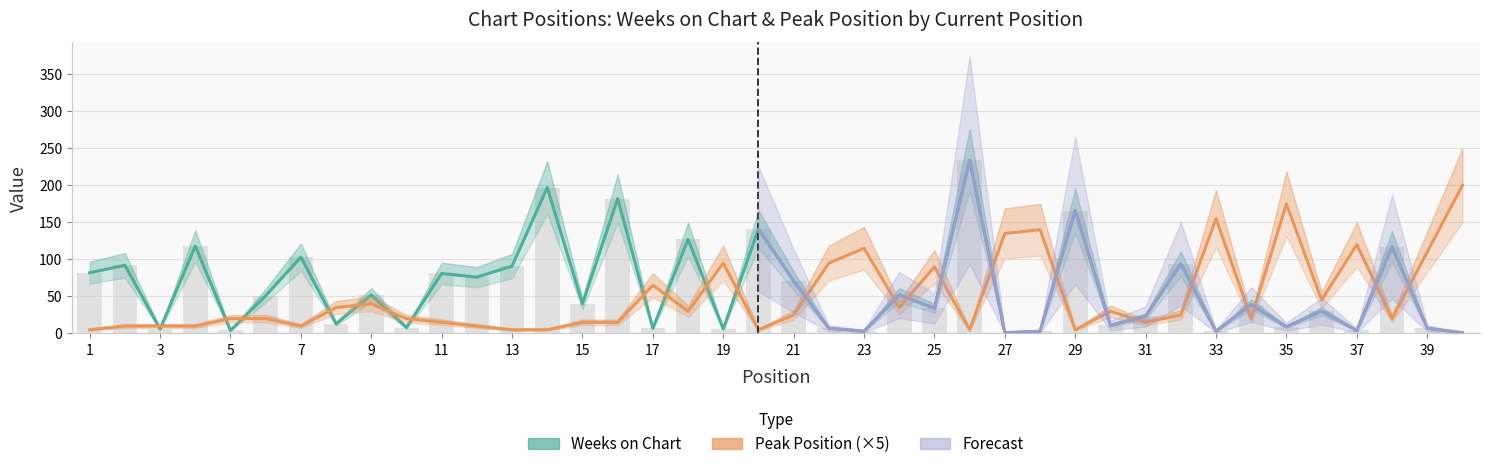

Reading left to right, transcribe all the data shown in this chart.

Weeks on Chart: 82	92	6	118	4	51	103	13	52	8	81	76	91	197	40	182	7	127	6	141	71	7	3	52	34	234	1	3	166	11	23	94	3	39	9	30	4	117	7	1
Peak Position: 5	10	10	10	20	20	10	35	40	20	15	10	5	5	15	15	65	30	95	5	25	95	115	35	90	5	135	140	5	30	15	25	155	20	175	45	120	20	110	200